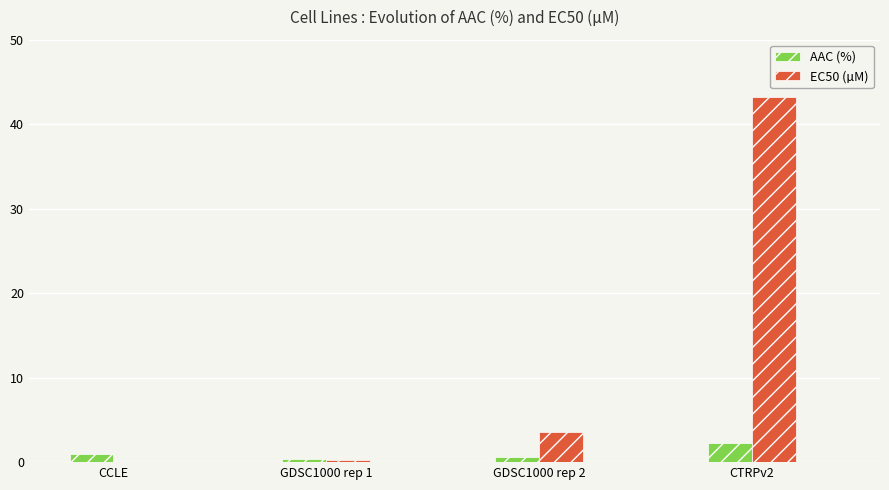

At which category is the sum across all series the highest?

CTRPv2